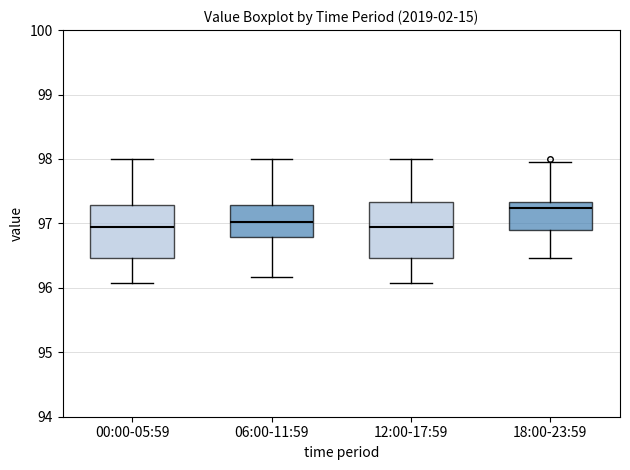

Where does the median line of the box for 12:00-17:59 sit on the y-axis? The values are not printed on the chart, so give them approximately, as read against the axis.

96.9